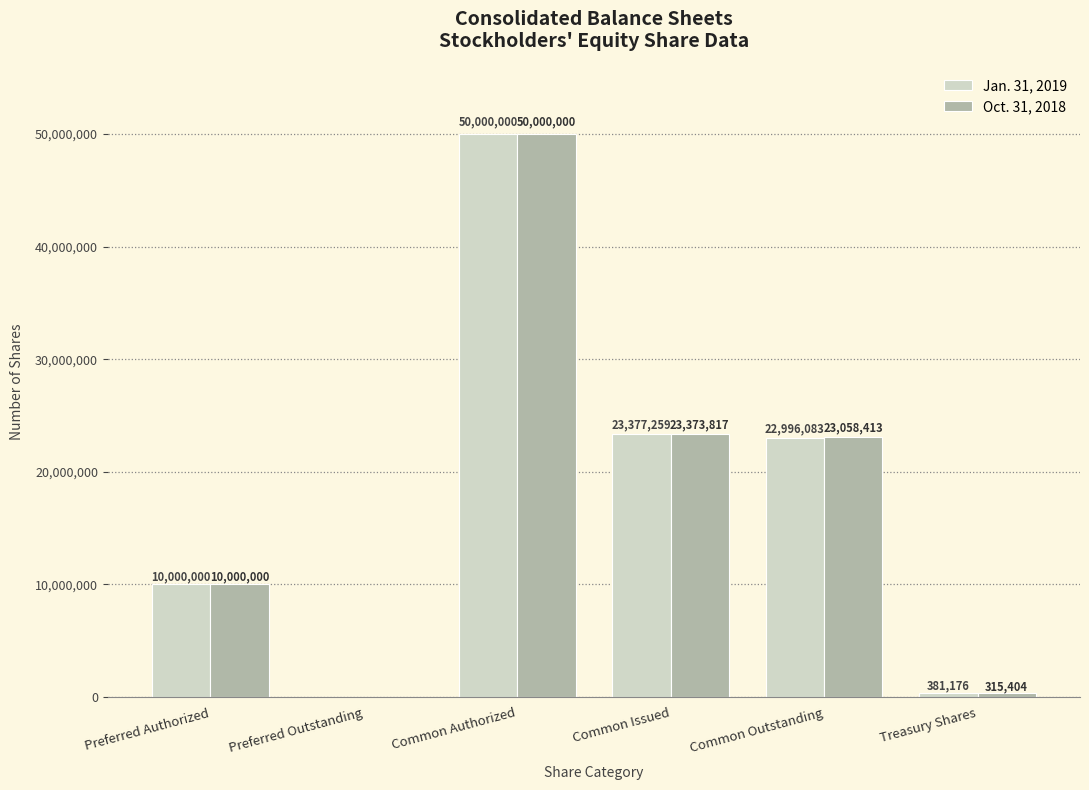

What is the sum of all Oct. 31, 2018 values?

106747634